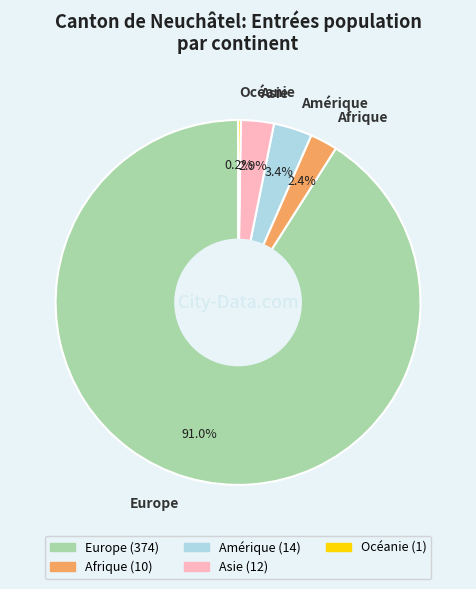

Which category has the biggest portion of the pie?

Europe